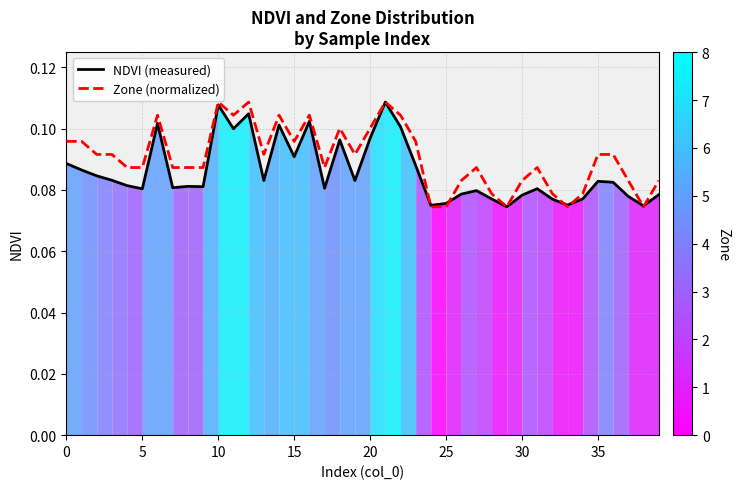

What is the value of the NDVI (measured) point at the 5th from the left?

0.1